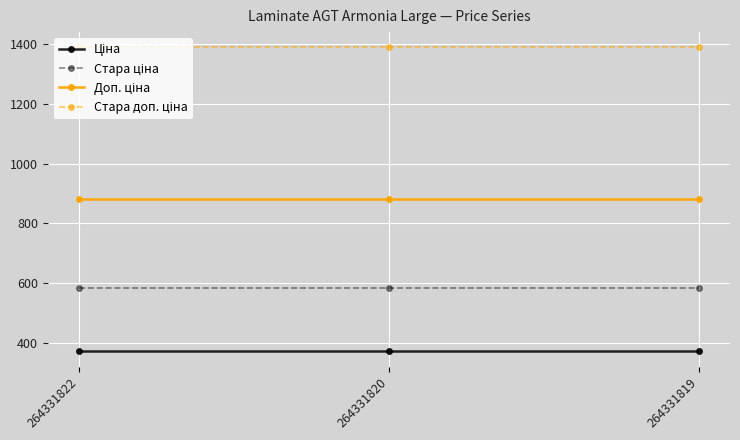

What is the smallest value displayed?

371.4